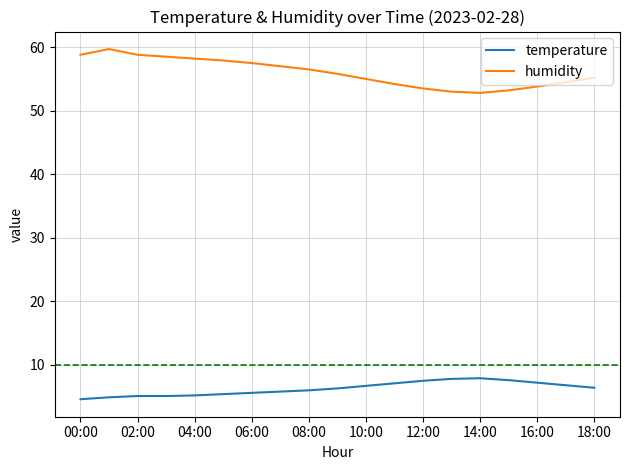

What is the smallest value displayed?

4.6